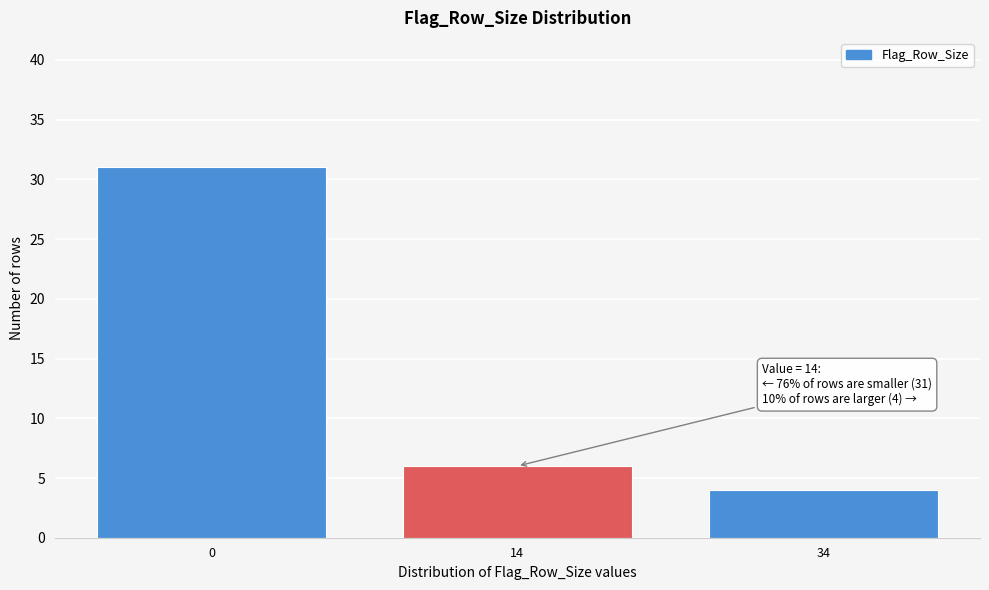

Reading right to left, list all the values displayed in this chart.

34=4	14=6	0=31